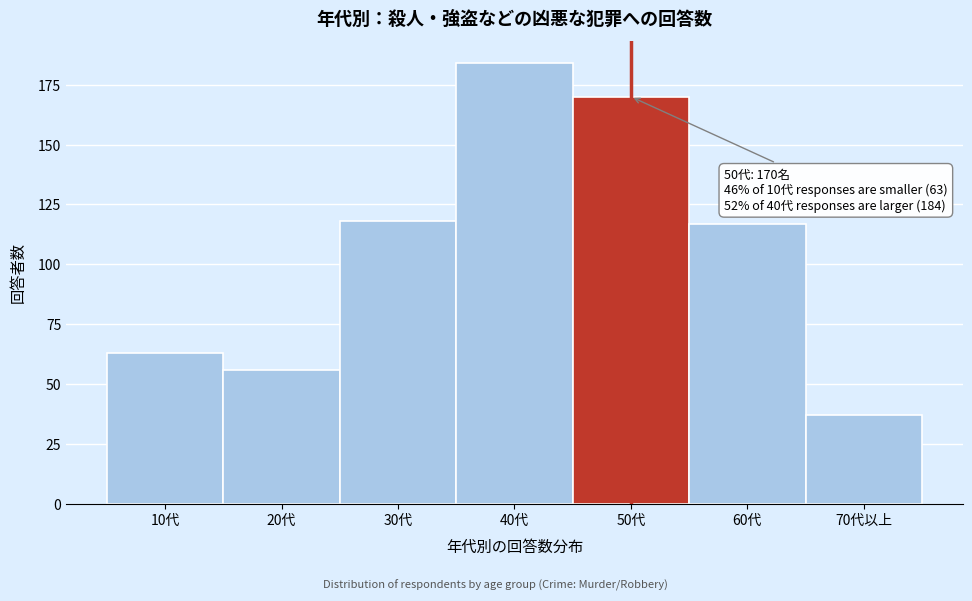

Reading left to right, extract all data points from this chart.

10代=63	20代=56	30代=118	40代=184	50代=170	60代=117	70代以上=37